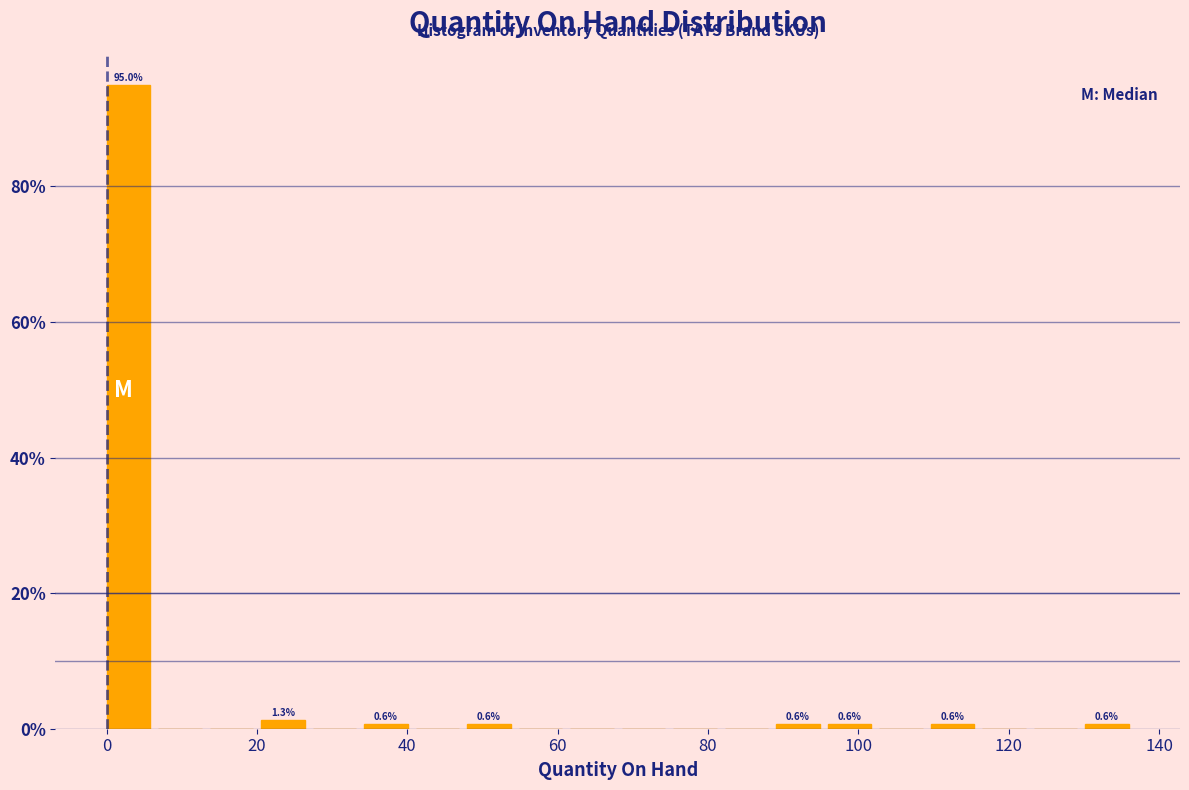

Around what value on the x-axis is the tallest bar? Give the approximate position of its centre, as read against the axis.

2